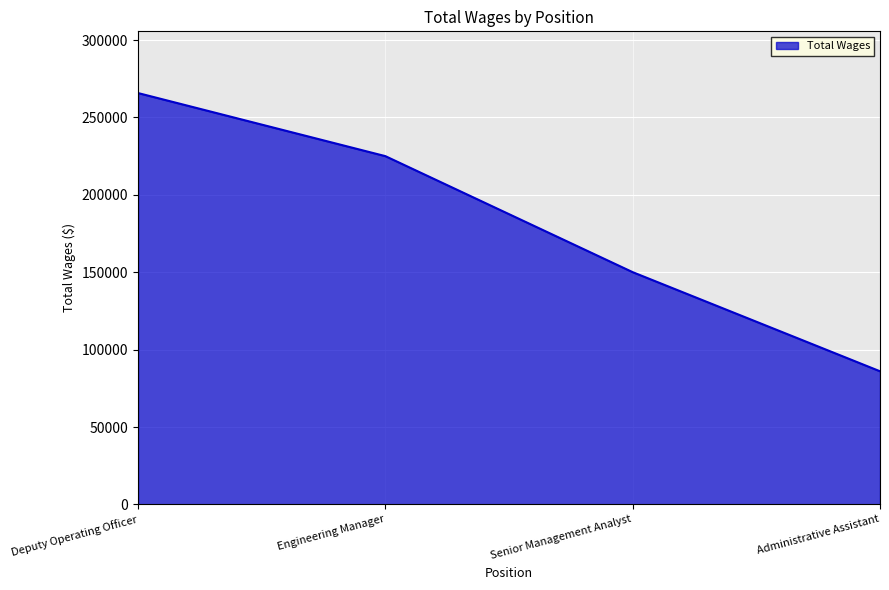

Approximately how many times larger is the value at Senior Management Analyst compared to Engineering Manager?

0.7